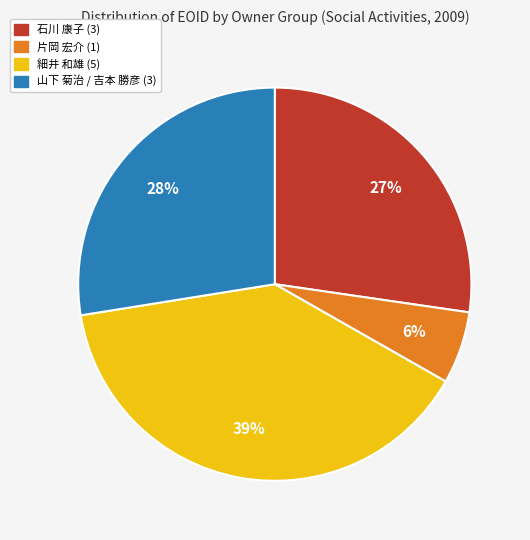

What percentage is the 石川 康子 (3) slice, to the nearest percent?

27%